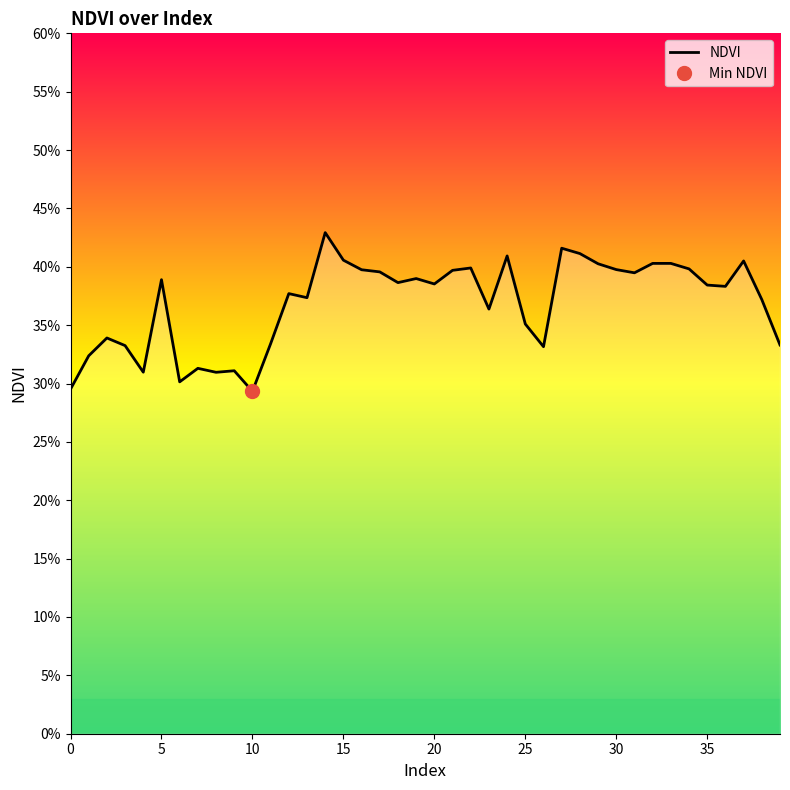

What is the label of the 8th point from the right?

32